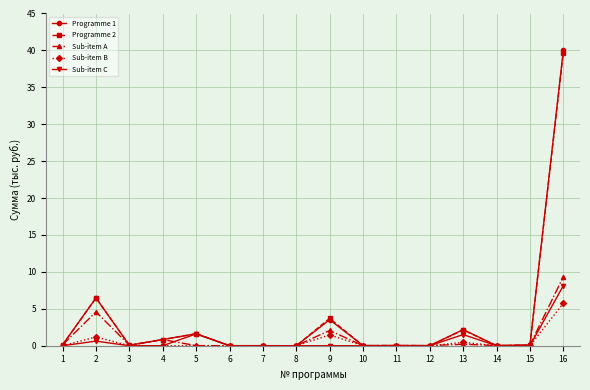

The Programme 2 series shows 0.0 at 6. True or false?

True